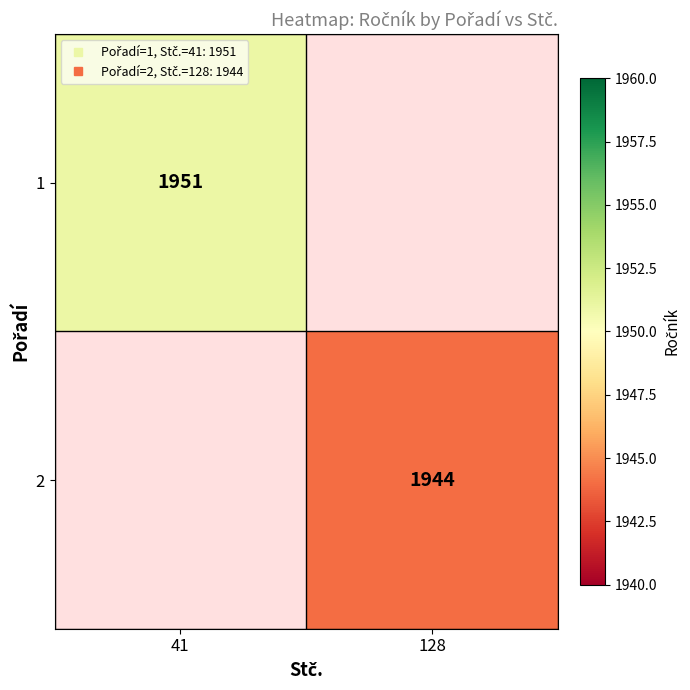

Which series has the largest range (max minus min)?

1